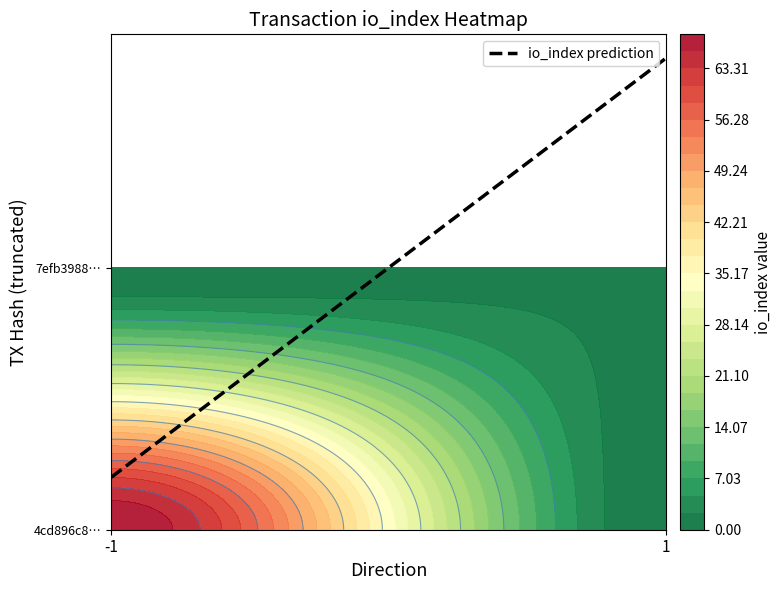

Rank the series at value from highest to lowest value.

4cd896c8527f2e07e11eb407a74b30f8c7e3206, 7efb39887e2eddba2d405d466ffe5628214538e